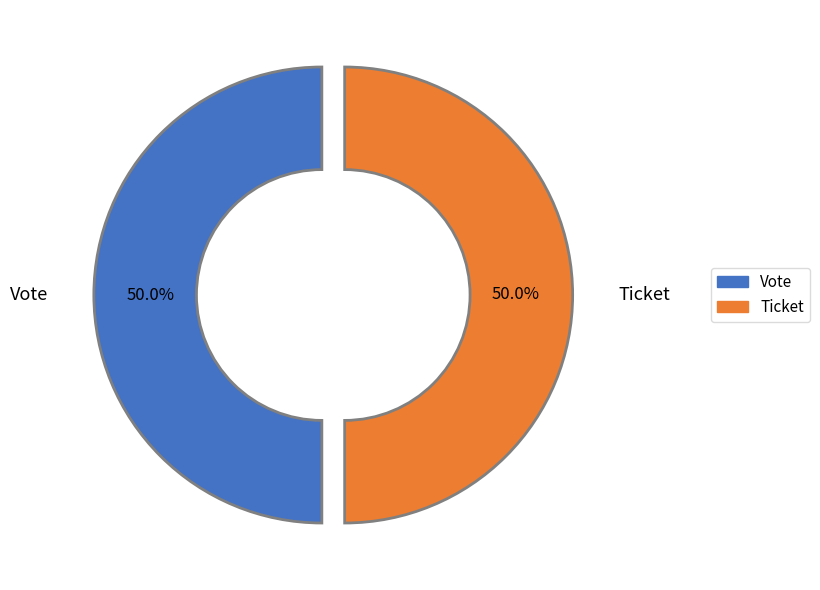

Approximately how many times larger is the value at Ticket compared to Vote?

1.0